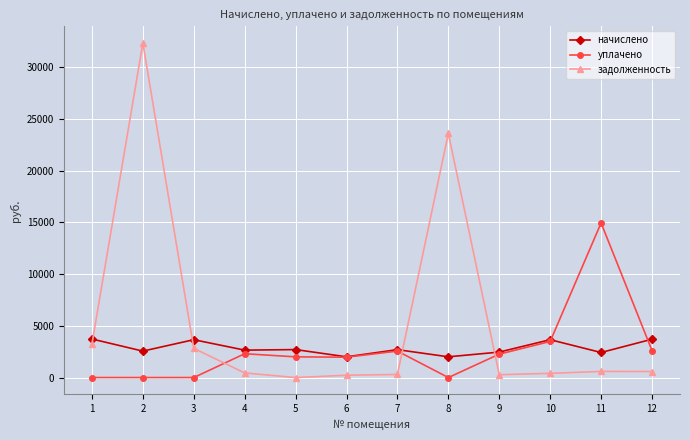

What is the average value of the начислено series?

2852.8